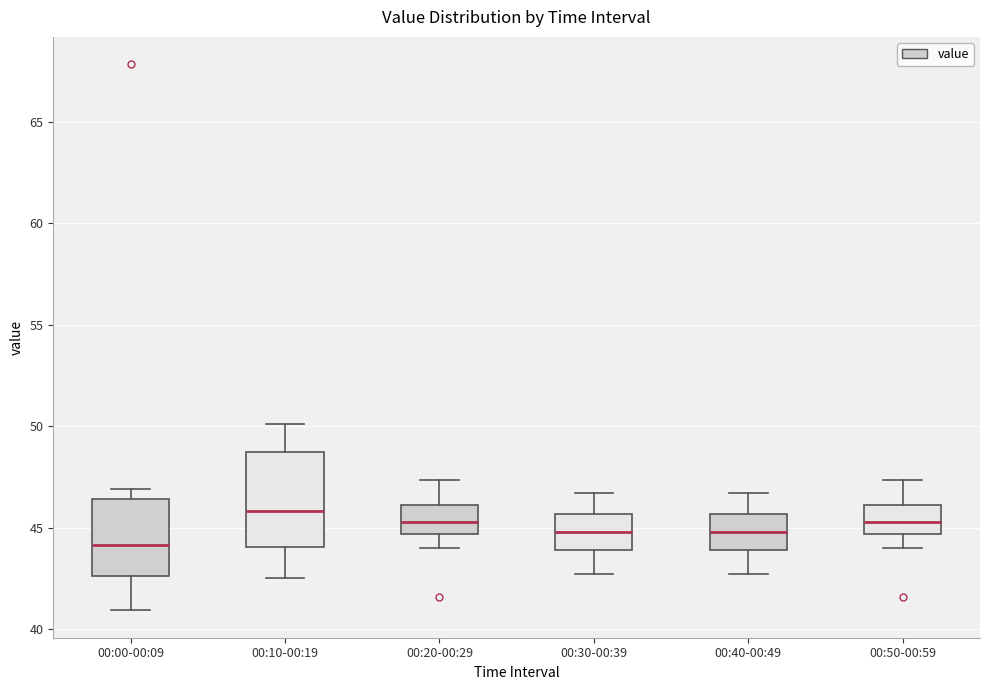

Which box has the lowest median line?

00:00-00:09